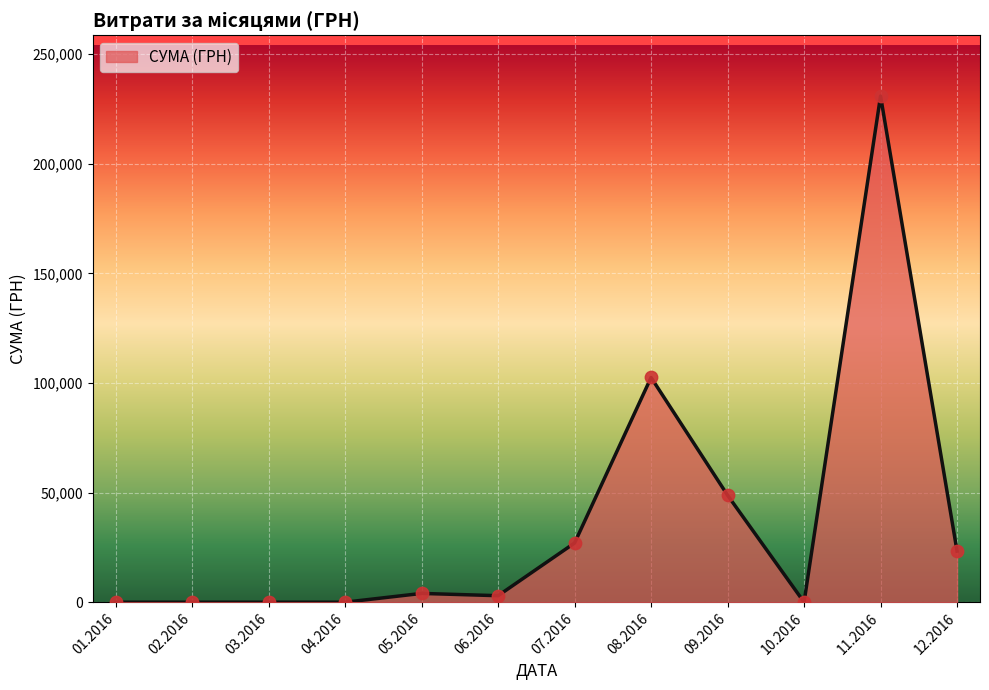

Which has a higher value, 08.2016 or 01.2016?

08.2016